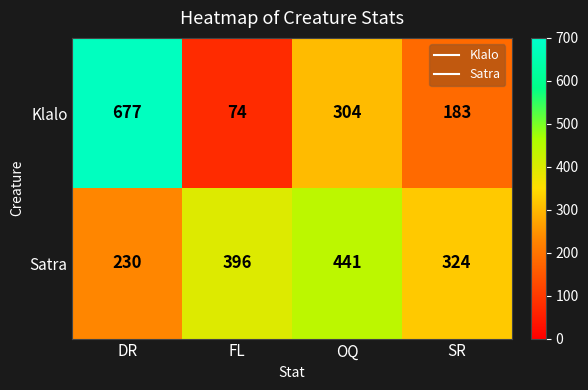

What is the sum of all Klalo values?

1238